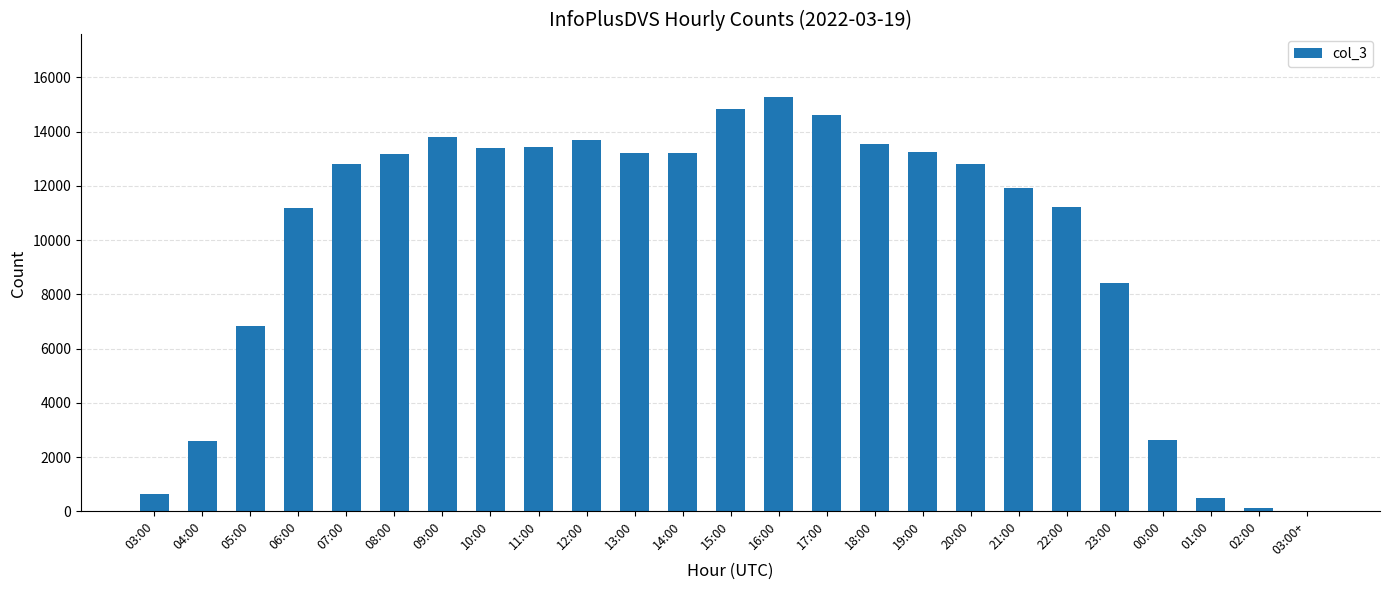

Where is the data nearest to the value 7646?

23:00